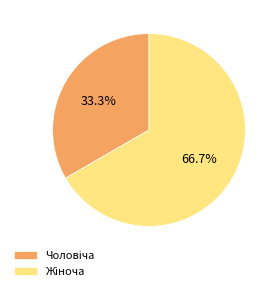

How many slices are in this pie chart?

2